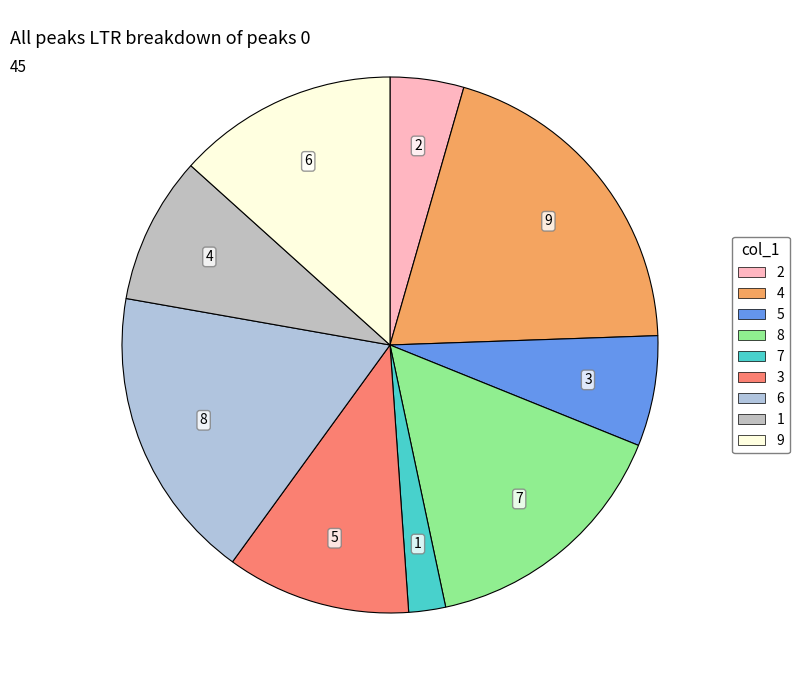

Which has a higher value, 1 or 3?

3